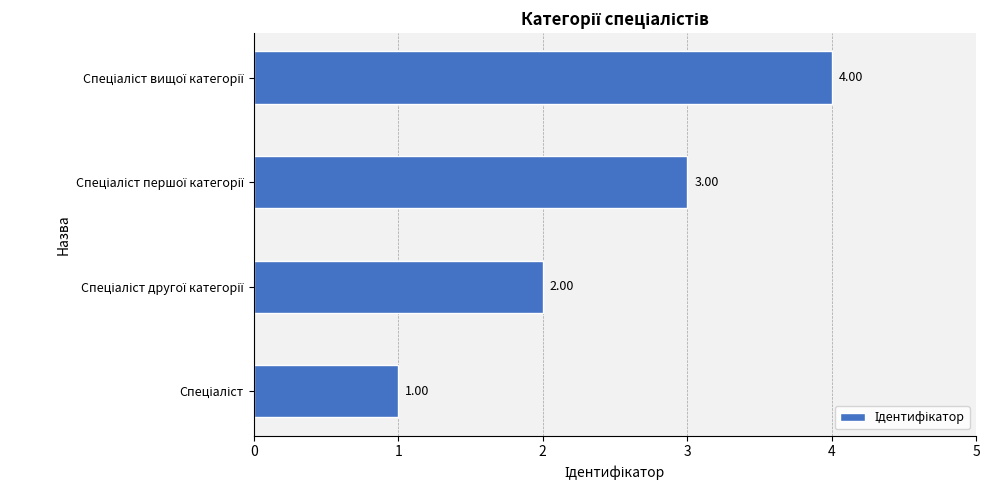

How many bars are there in total?

4